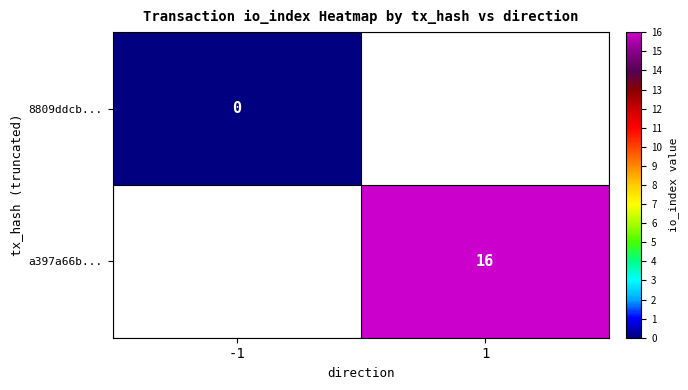

Is the value of a397a66b... at 1 greater than the value of 8809ddcb... at -1?

Yes